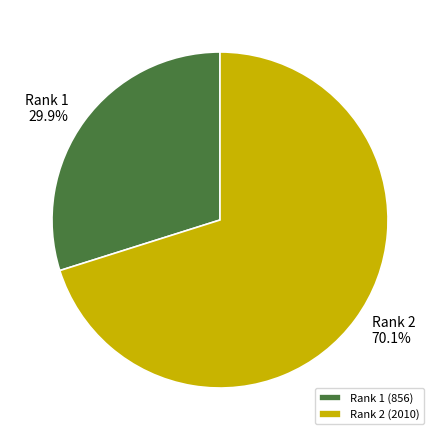

Is there any slice that represents more than half of the pie?

Yes